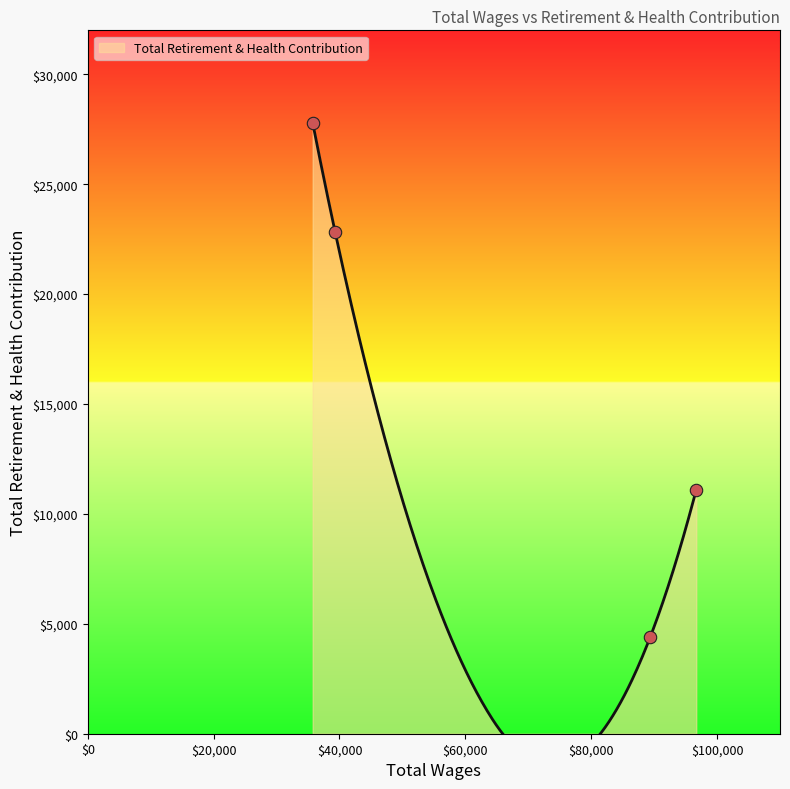

Approximately how many times larger is the value at 96693 compared to 39317?

0.5